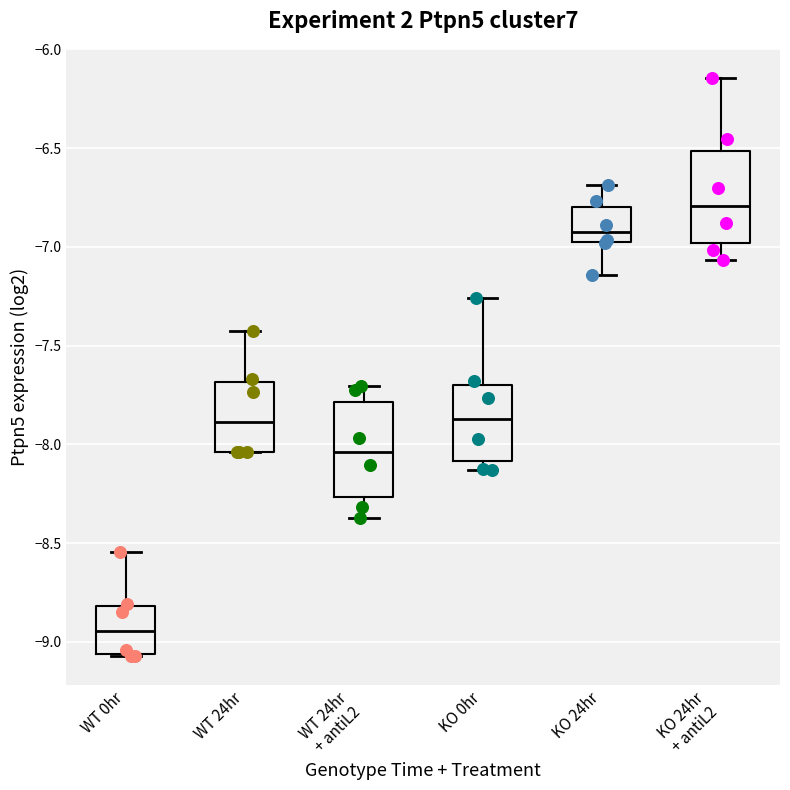

Reading left to right, read every box against the y-axis: the position of its median line, the range the box covers, and the ends of its whiskers. The values are not printed on the chart, so give them approximately, as read against the axis.

WT 0hr: median -8.95, box -9.05 to -8.80, whiskers -9.05 to -8.55
WT 24hr: median -7.90, box -8.05 to -7.70, whiskers -8.05 to -7.45
WT 24hr + antiL2: median -8.05, box -8.25 to -7.80, whiskers -8.35 to -7.70
KO 0hr: median -7.85, box -8.10 to -7.70, whiskers -8.15 to -7.25
KO 24hr: median -6.95, box -7.00 to -6.80, whiskers -7.15 to -6.70
KO 24hr + antiL2: median -6.80, box -7.00 to -6.50, whiskers -7.05 to -6.15